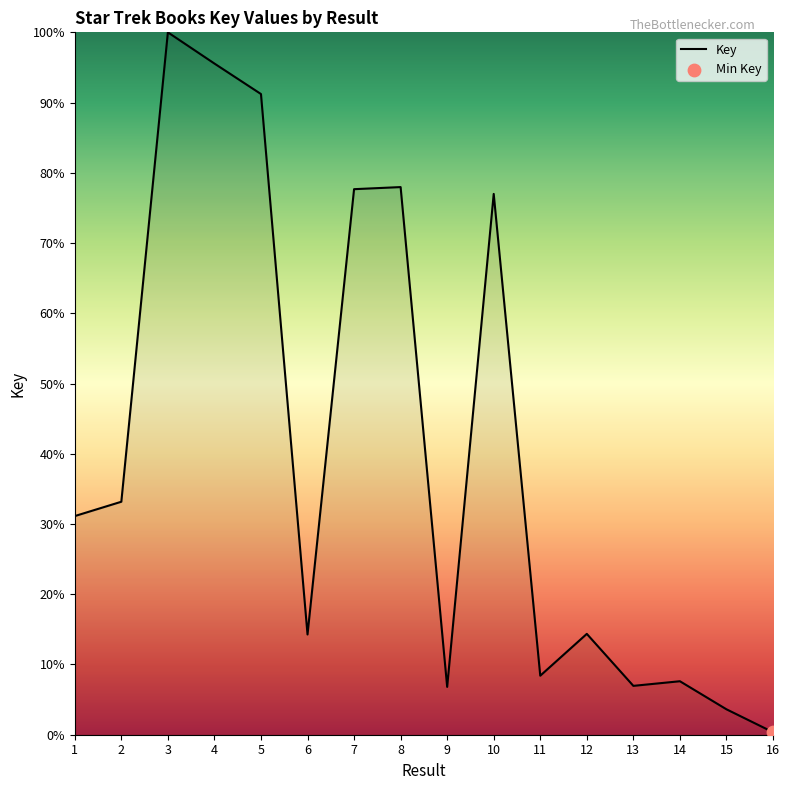

Approximately how many times larger is the value at 9 compared to 14?

0.9